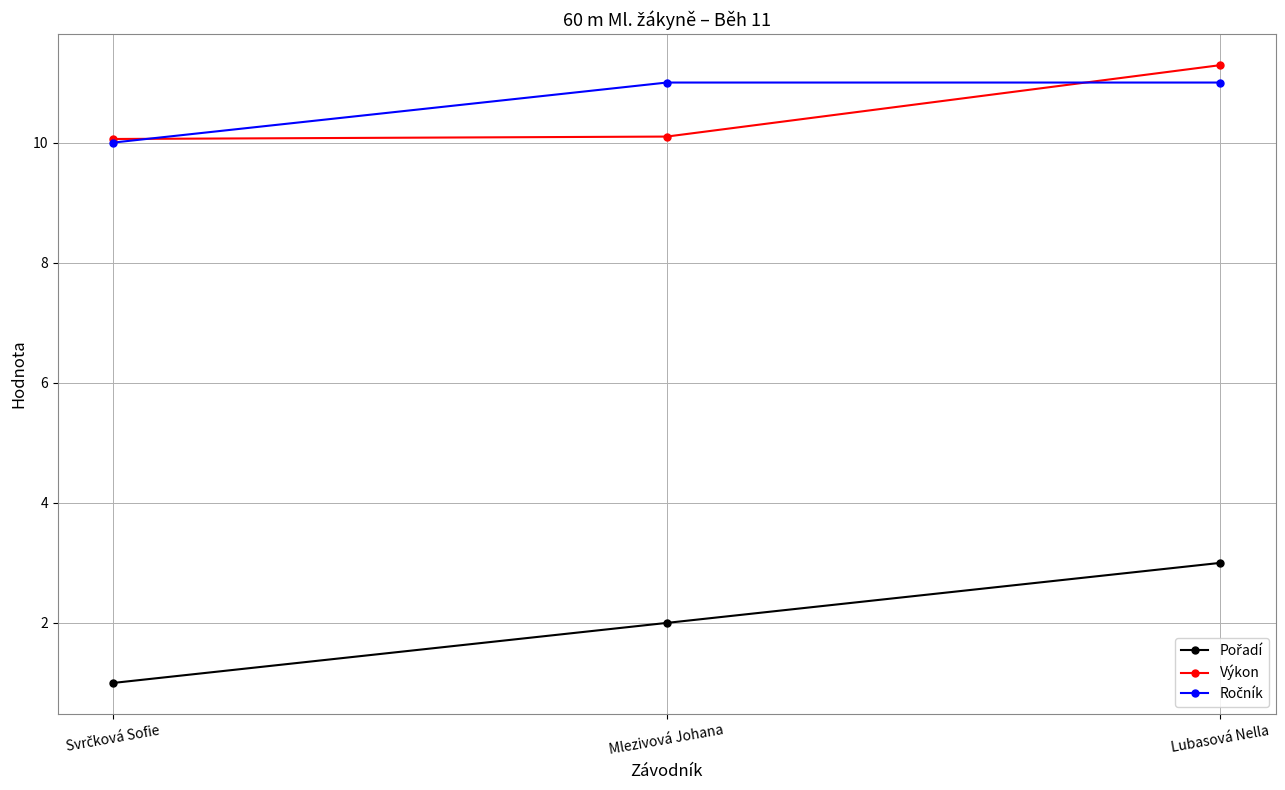

The value of Výkon at Mlezivová Johana is 10.1. True or false?

True